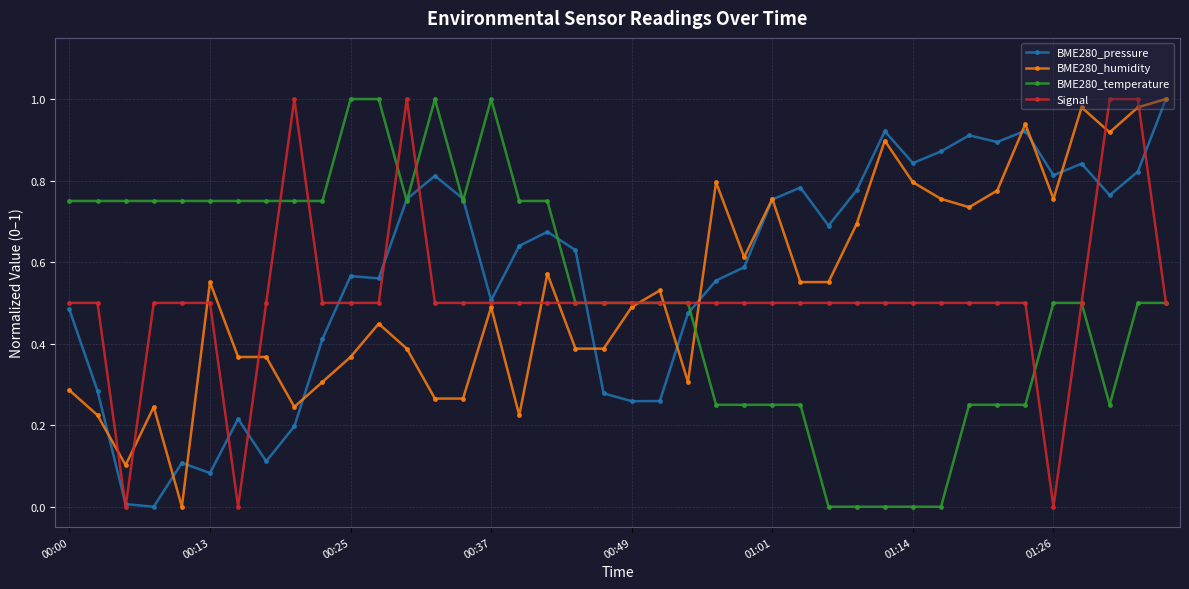

Which series has the largest total across all categories?

BME280_pressure